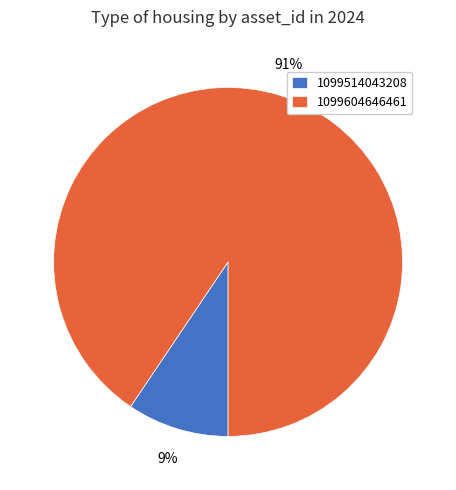

Is the sum of 1099514043208 and 1099604646461 greater than half?

Yes